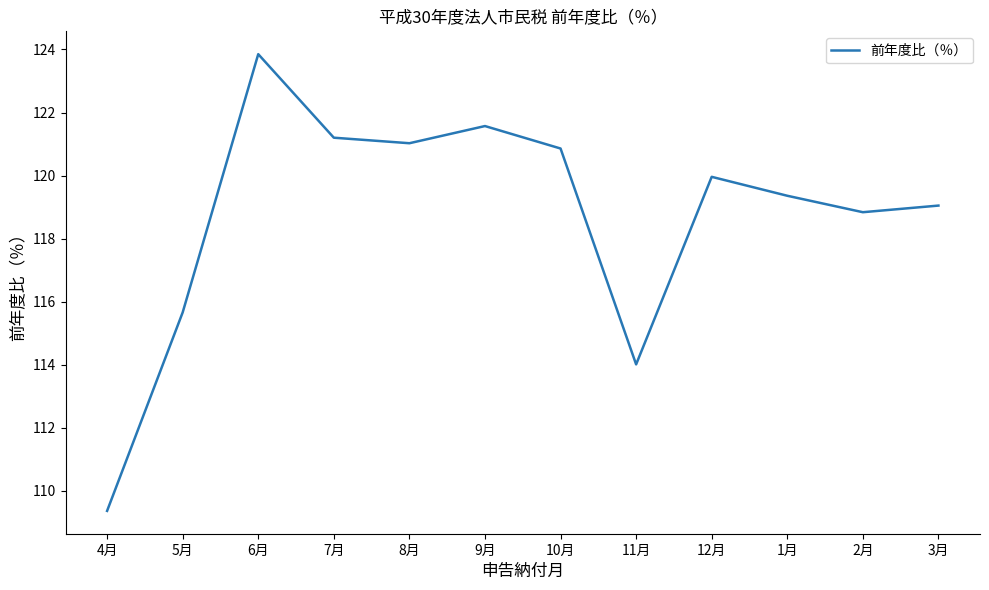

Is it true that the value at 12月 is 120.0?

True